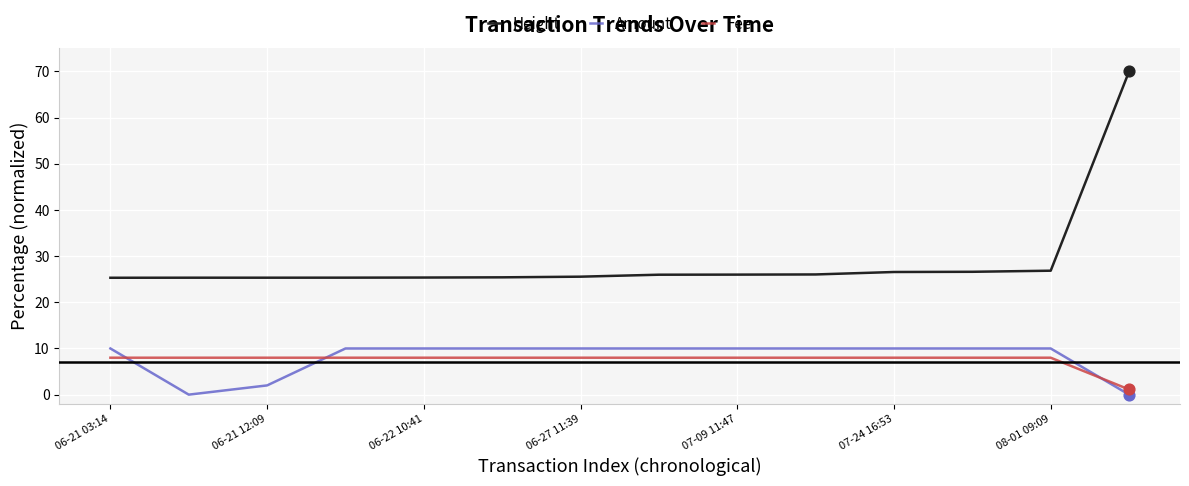

Which series has the largest total across all categories?

Height